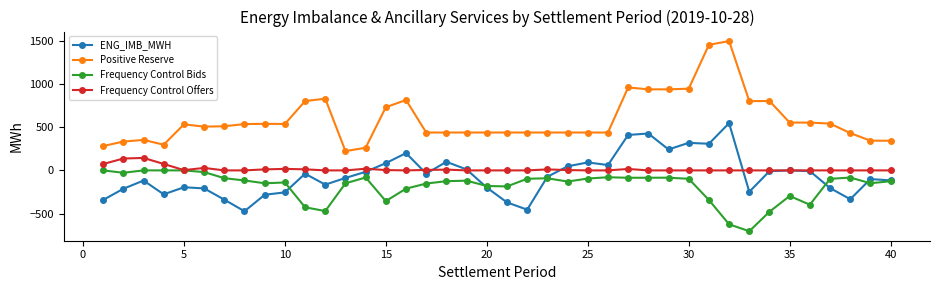

At how many categories does at least one series exceed 1052?

2